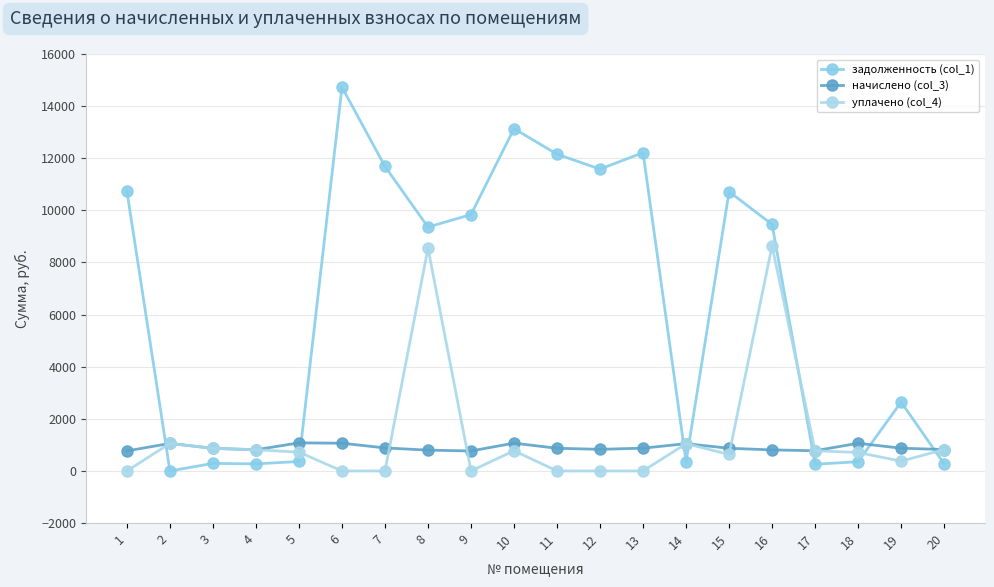

Where is начислено (col_3) nearest to the value 922?

7